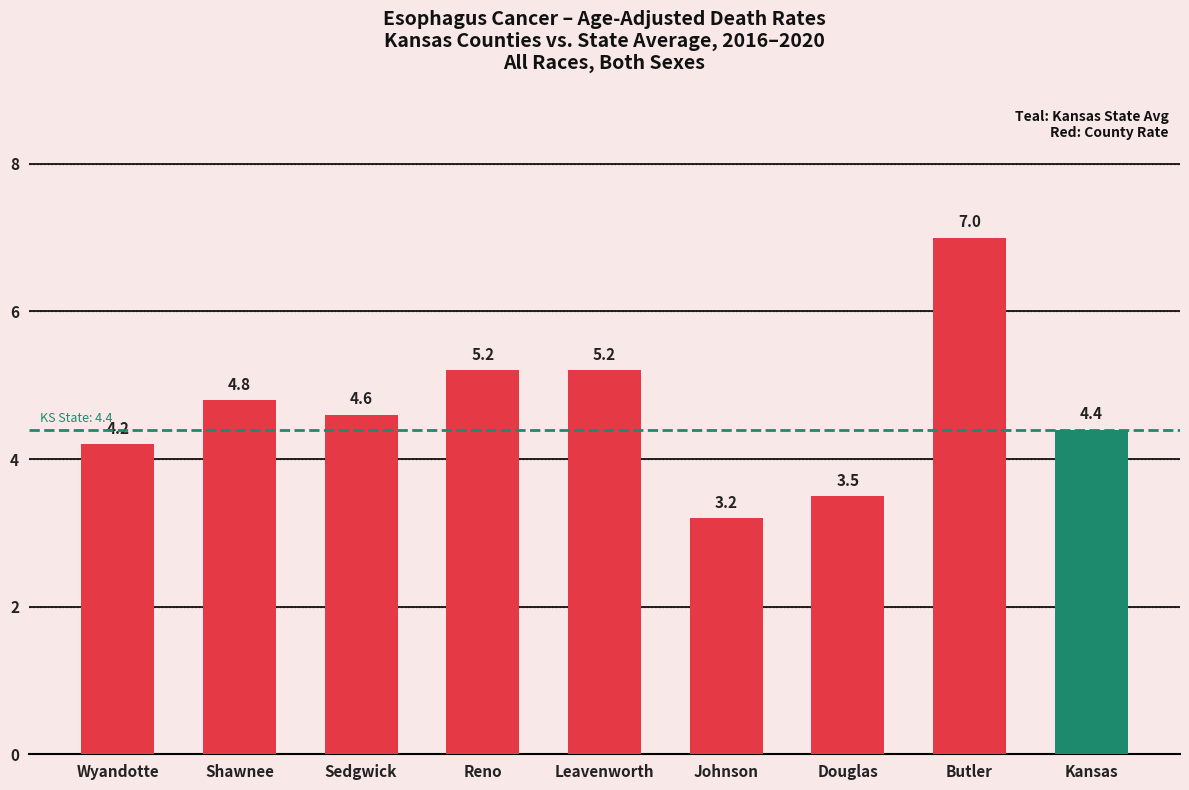

What is the smallest value displayed?

3.2